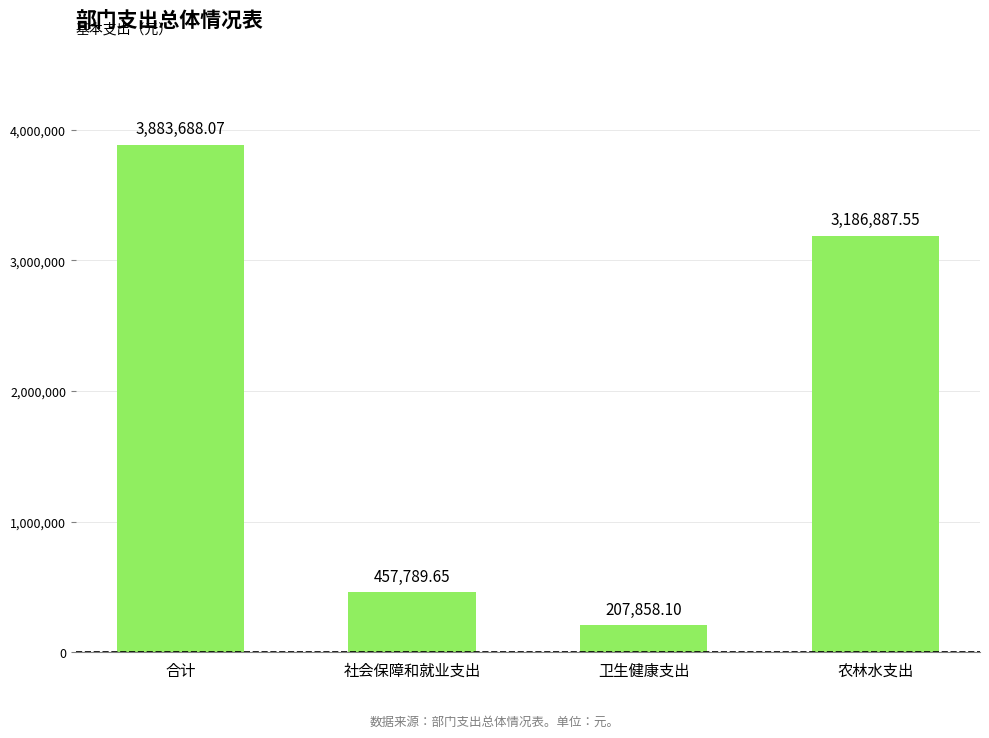

What is the change in value from 合计 to 社会保障和就业支出?

-3425898.4